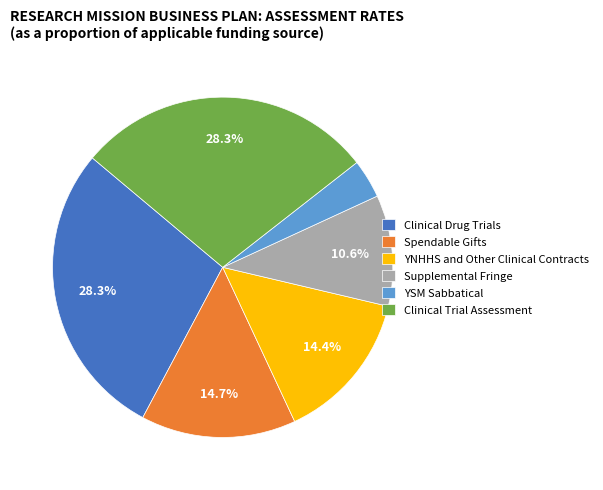

True or false: Clinical Drug Trials accounts for 28% of the total.

True